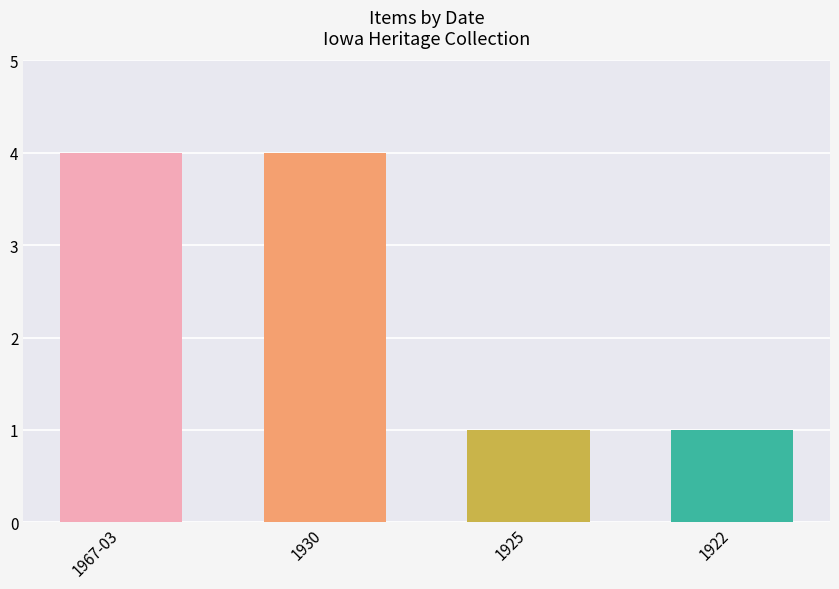

What is the difference between the second highest and minimum values?

3